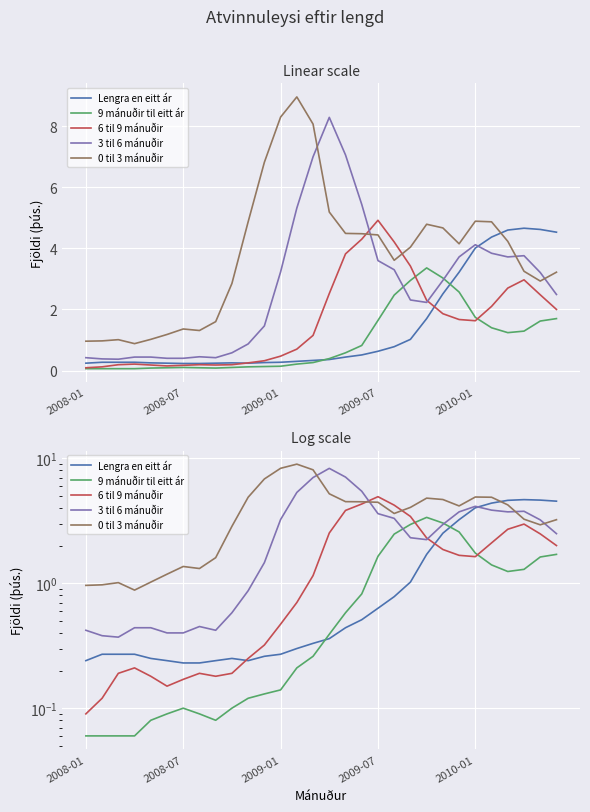

Rank the categories by 3 til 6 mánuðir value from highest to lowest.

15, 16, 14, 17, 13, 24, 25, 27, 23, 26, 18, 19, 12, 28, 22, 29, 20, 21, 11, 10, 9, 7, 2009-07, 2010-01, 2008-01, 8, 5, 6, 2008-07, 2009-01